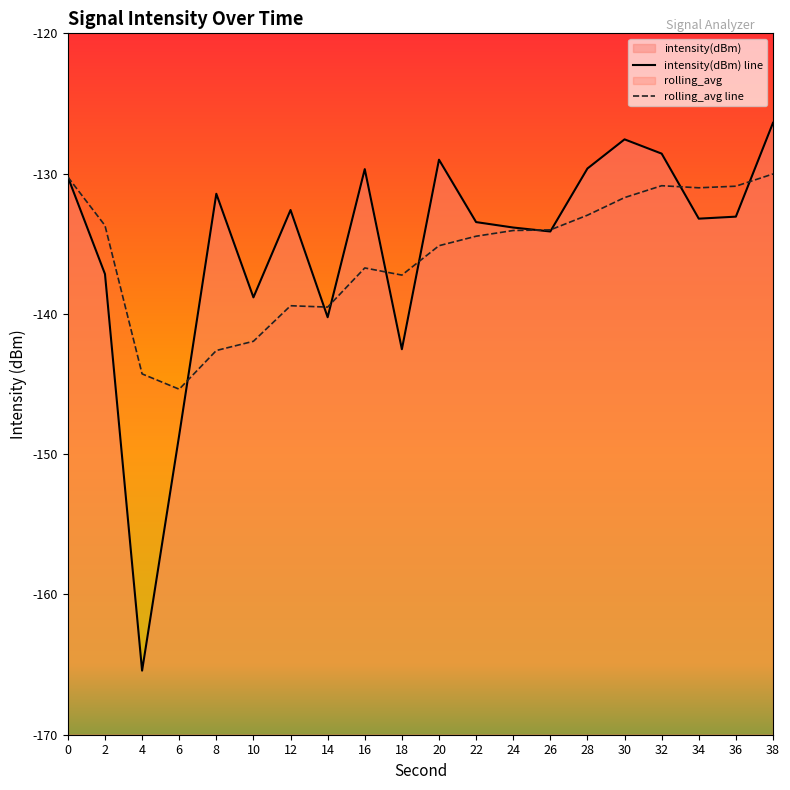

What value does the intensity(dBm) line series have at 30?

-127.6